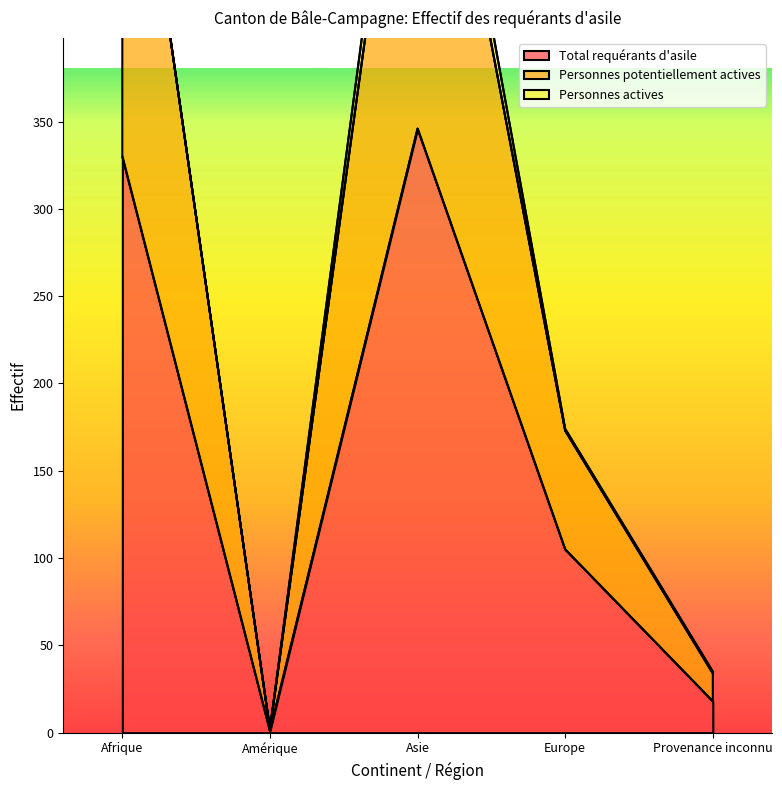

At which label does Personnes potentiellement actives first exceed 173?

Afrique